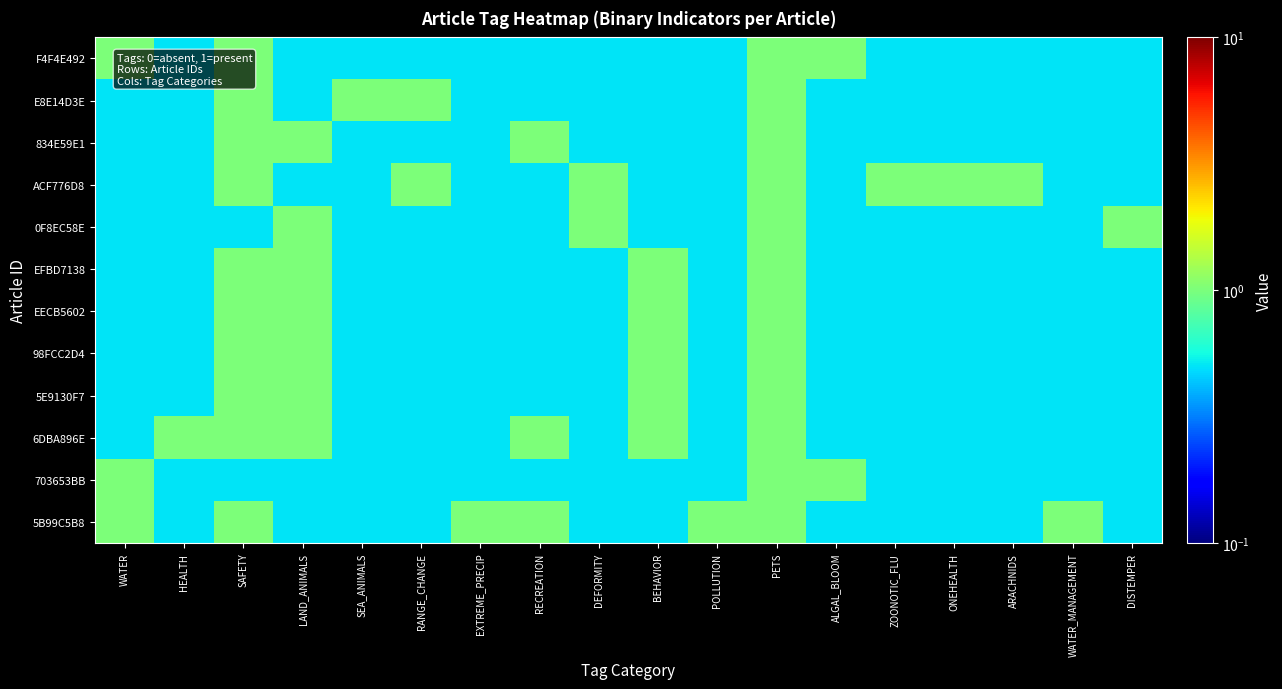

What is the maximum value shown in the chart?

1.0